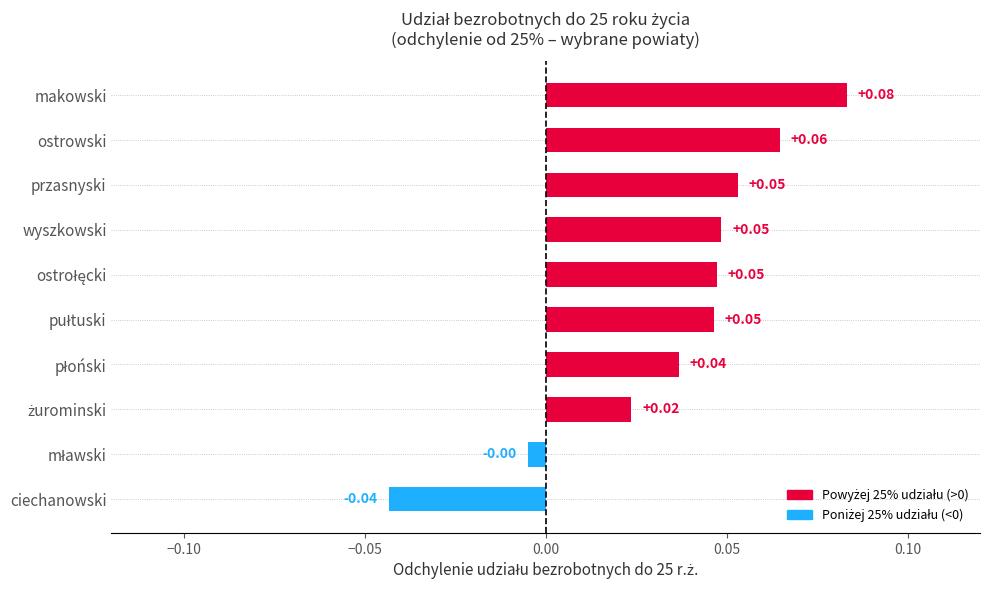

What is the sum of all values?

0.4